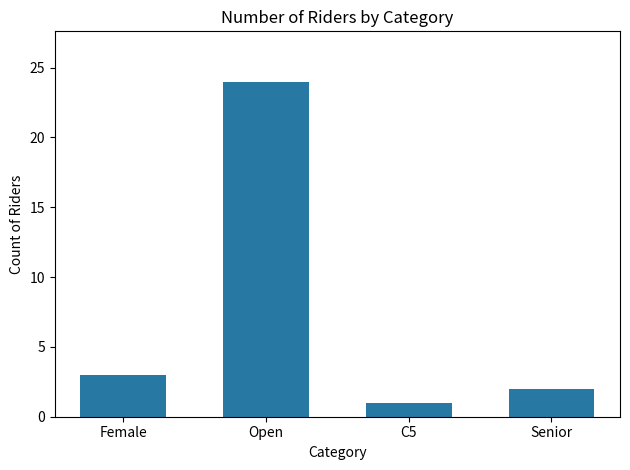

List the labels in order of value, smallest first.

C5, Senior, Female, Open